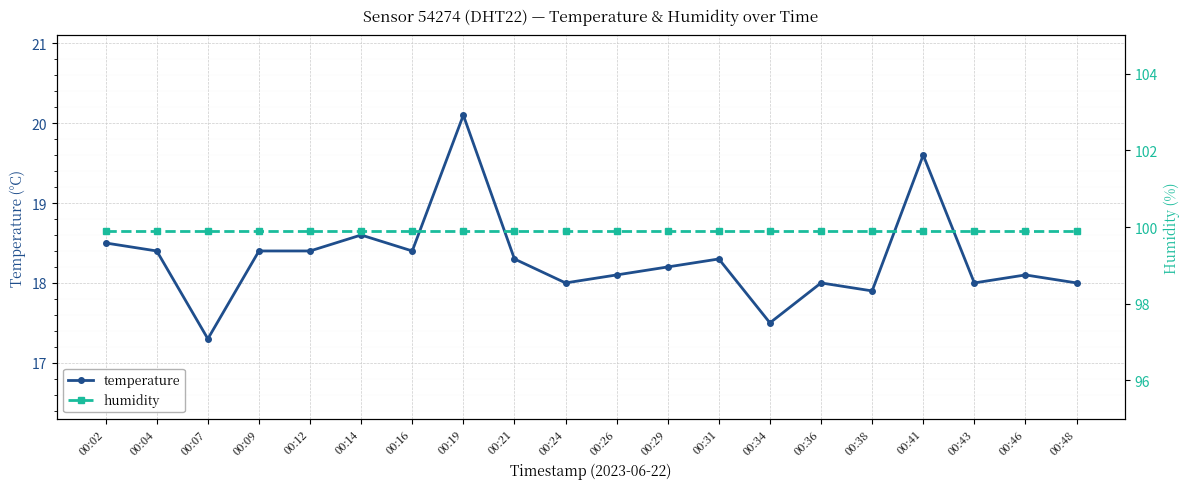

Which series has the largest total across all categories?

humidity